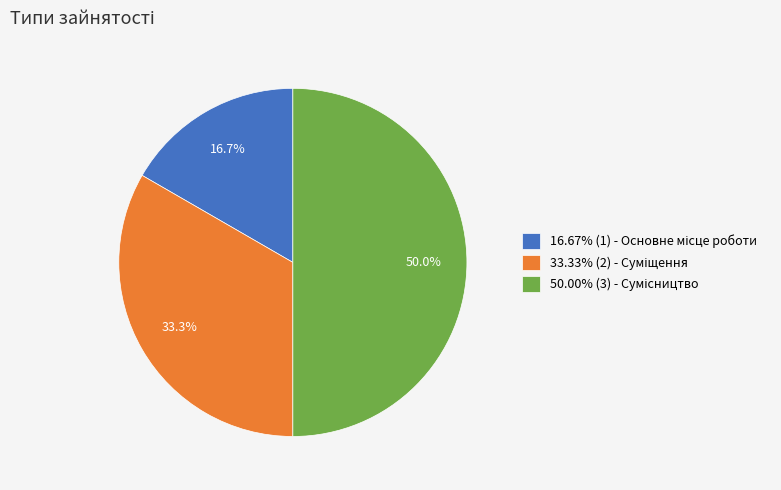

Count the number of slices in the pie.

3